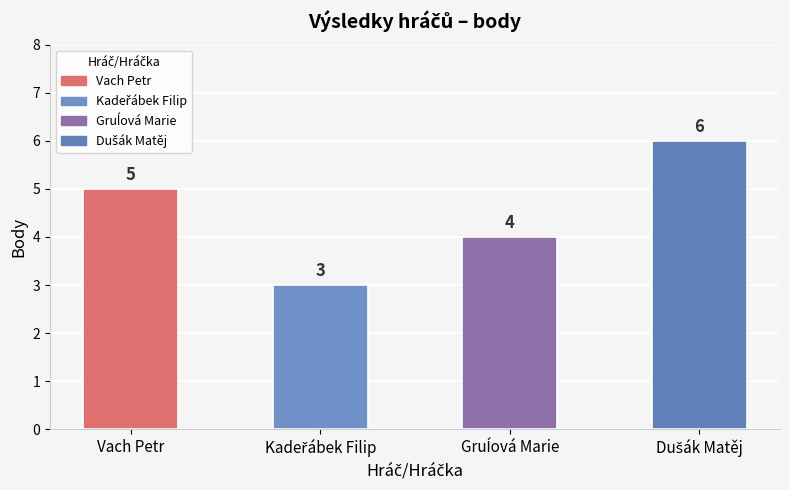

Is it true that the value at Vach Petr is 5?

True